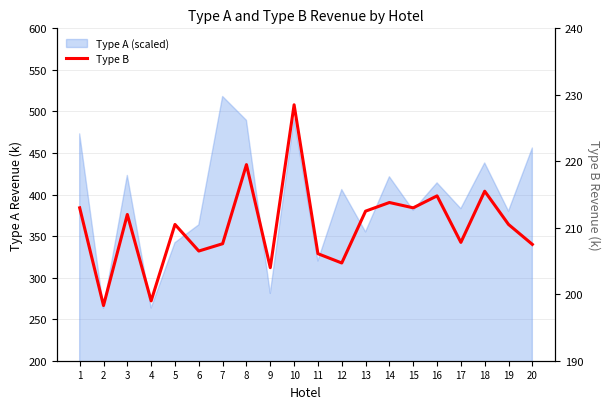

How many values are below 210?

9